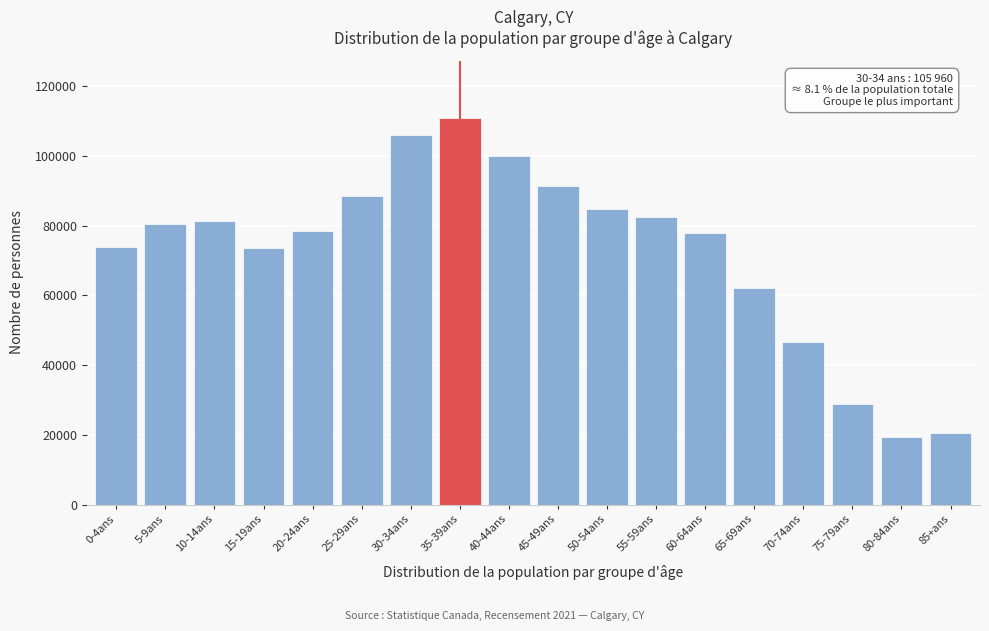

What is the difference between the maximum and minimum values?

91360